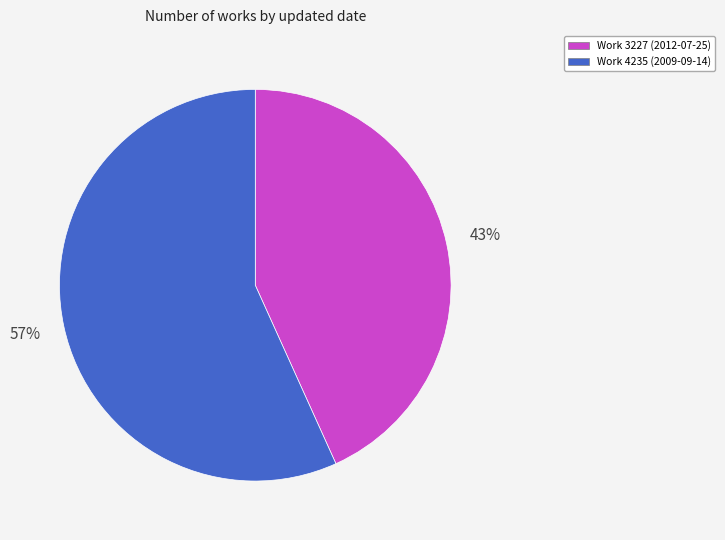

To the nearest percent, what portion does Work 3227 (2012-07-25) represent?

43%